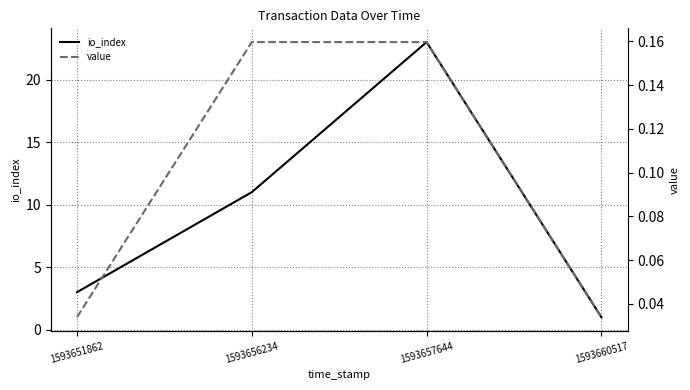

At which category is the sum across all series the highest?

1593657644